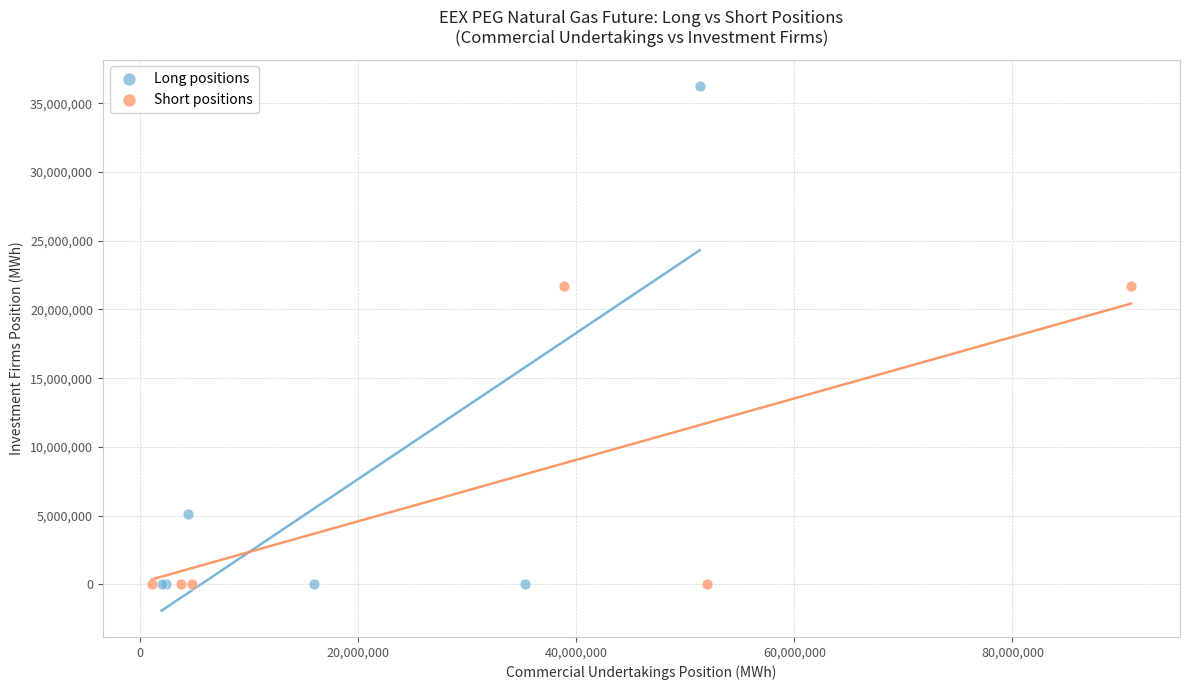

Which series has the largest Y range (max minus min)?

Long positions